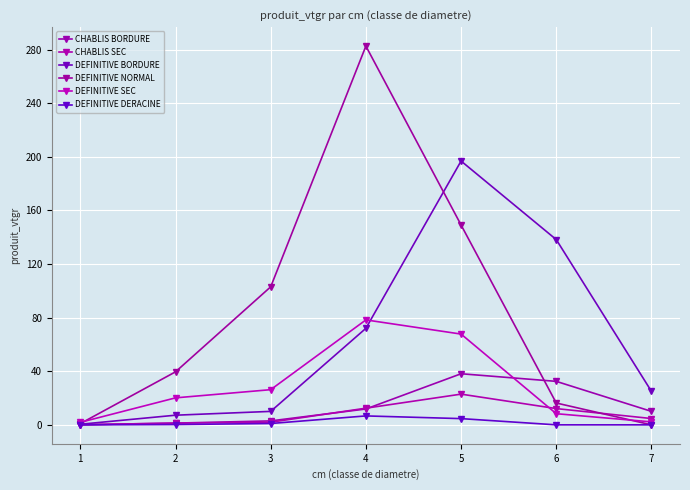

Read the DEFINITIVE NORMAL value at 2.

39.5